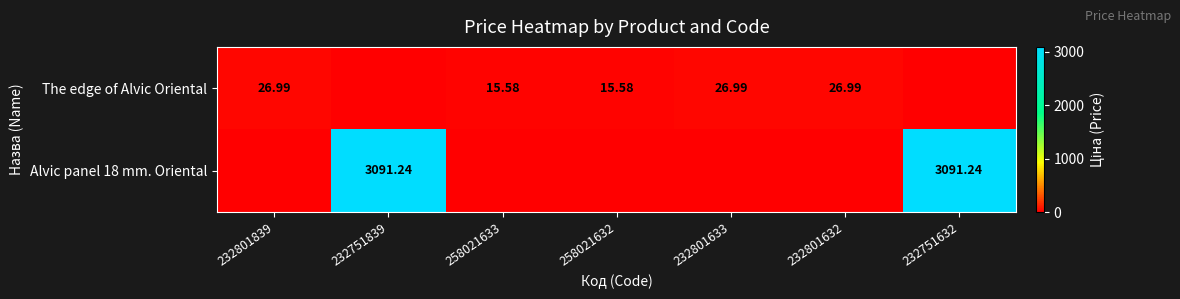

What is the highest value of the Alvic panel 18 mm. Oriental series?

3091.2